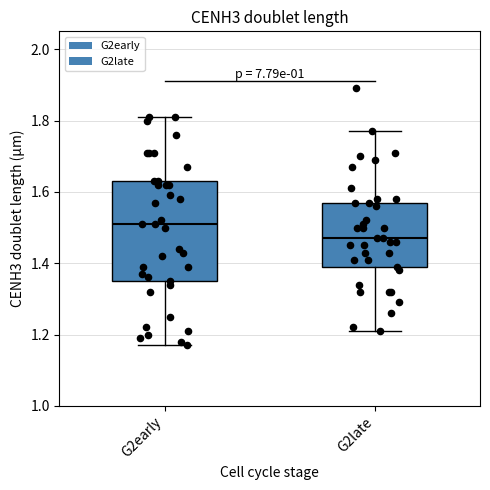

Which box's median line is the highest?

G2early